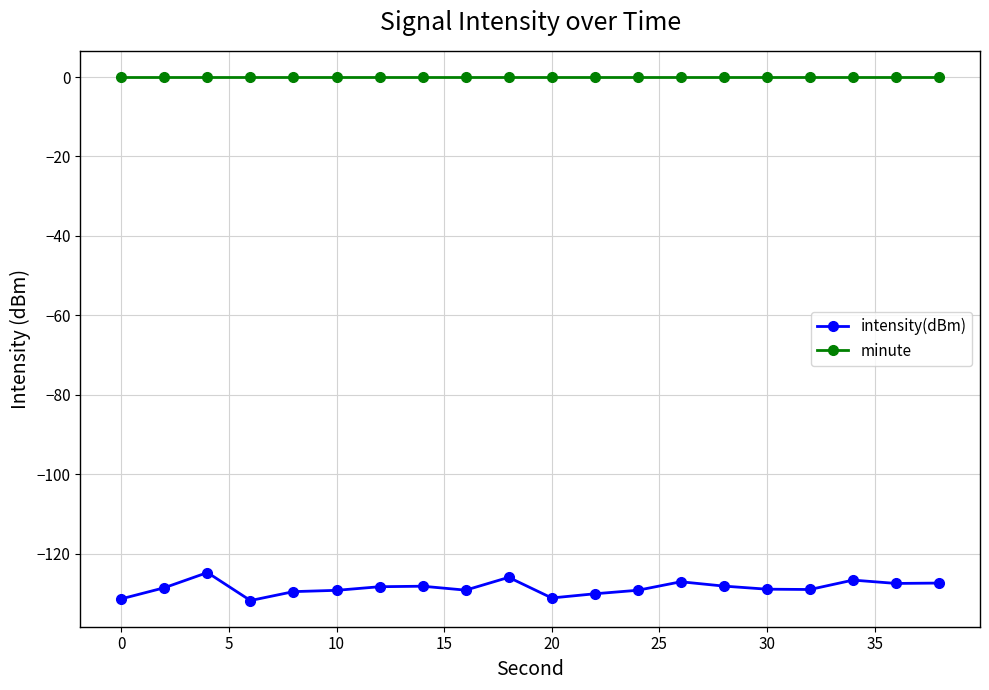

True or false: intensity(dBm) has more than 2 points higher than both neighbors.

True